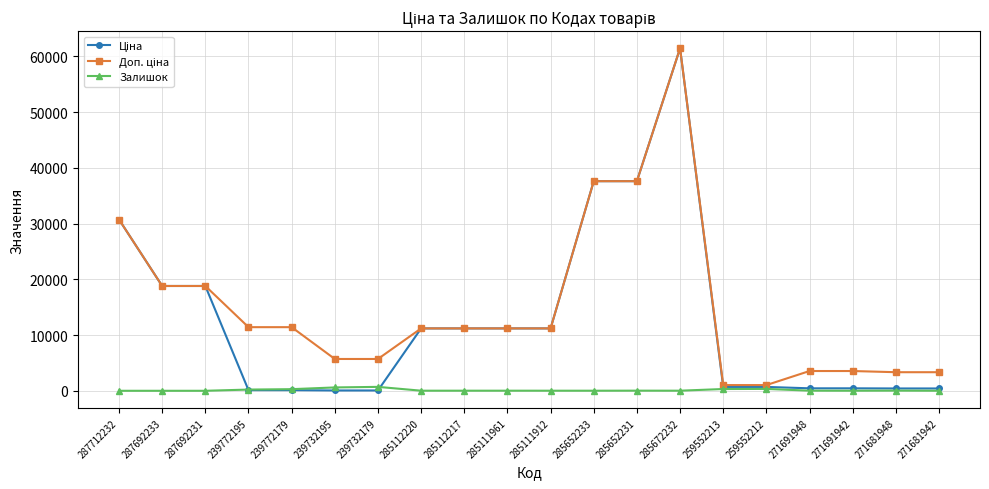

At which category does the chart reach its peak across all series?

285672232